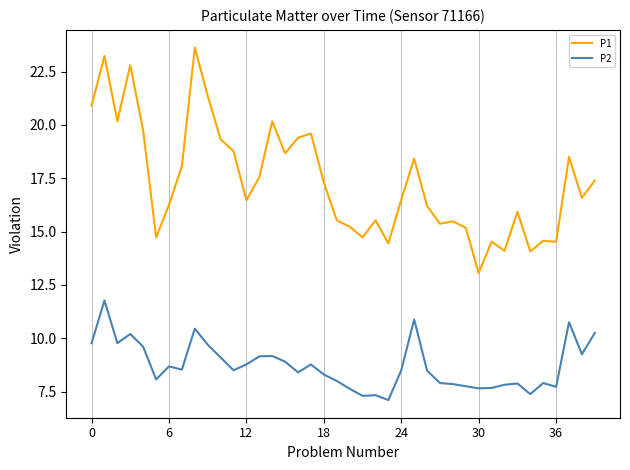

True or false: P2 and P1 intersect in this chart.

False